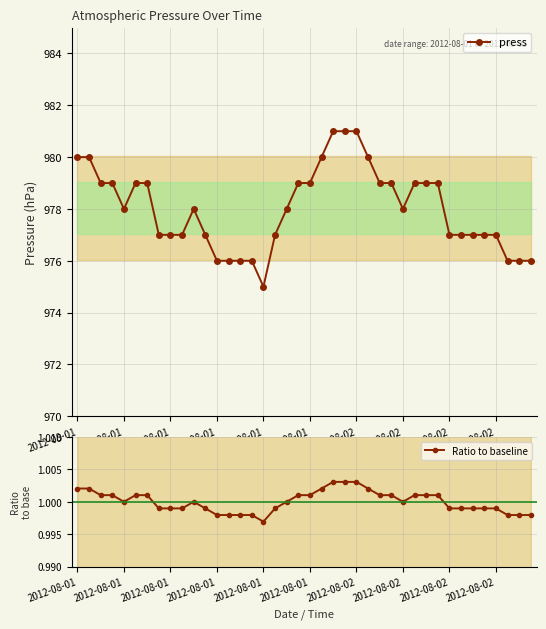

Which series has the largest total across all categories?

press